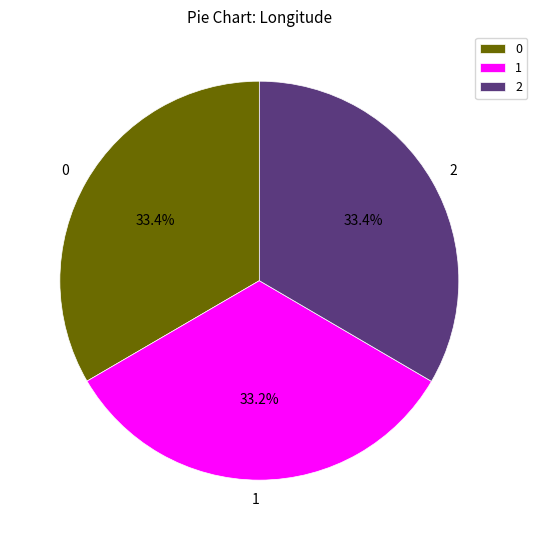

Is there a majority slice in this chart?

No